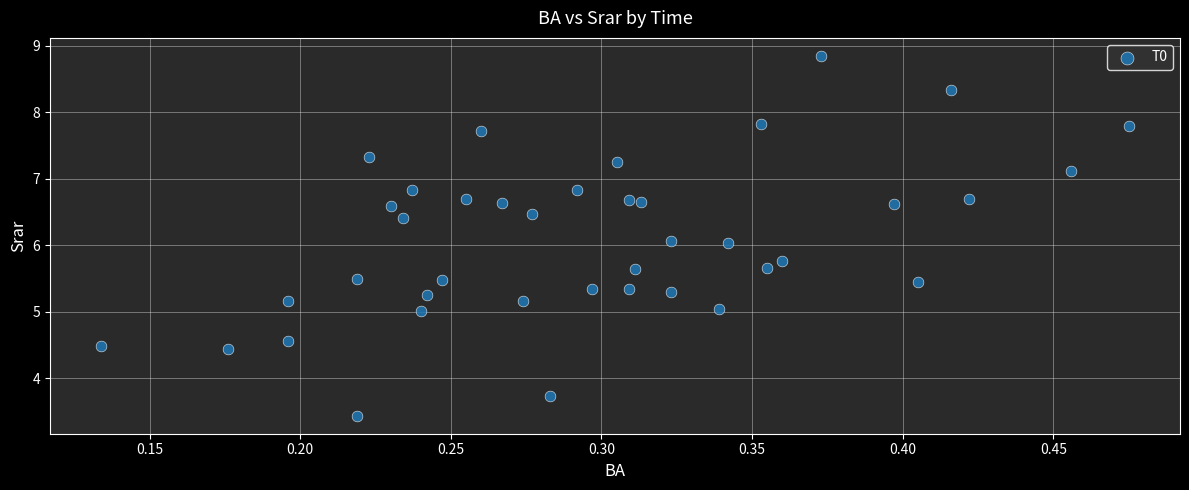

What is the range of Y values (max minus min)?

5.4